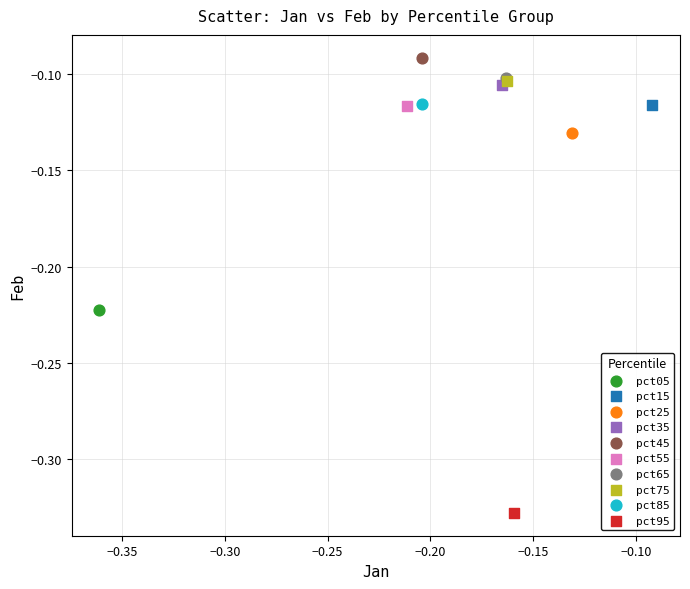

What are all the series names shown in the legend?

pct05, pct15, pct25, pct35, pct45, pct55, pct65, pct75, pct85, pct95